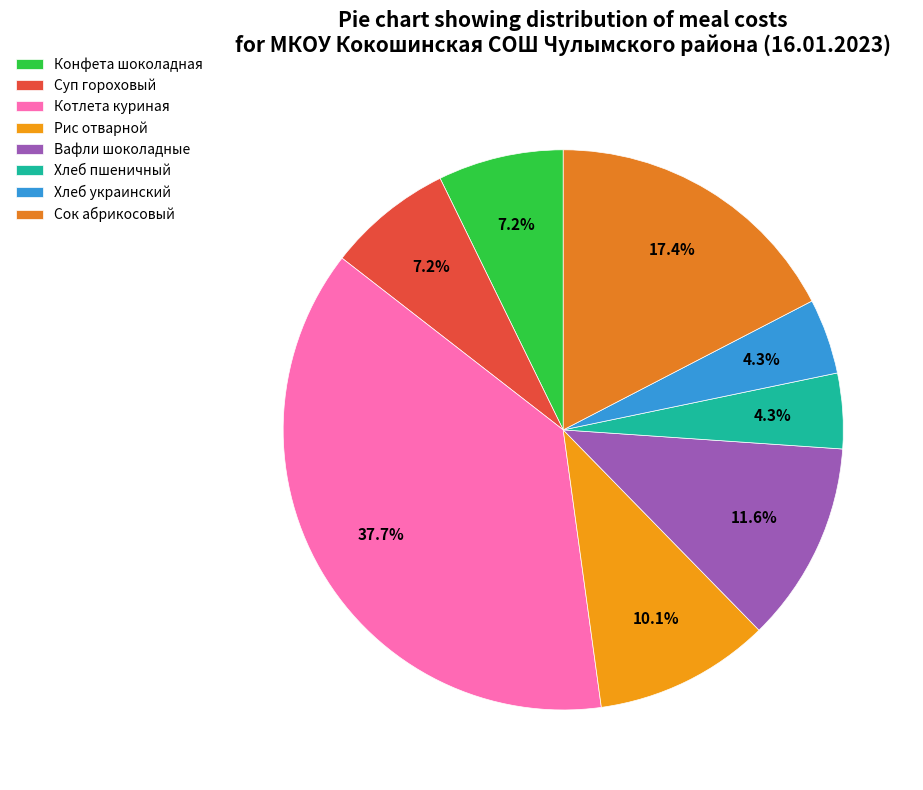

To the nearest percent, what percentage of the pie is Рис отварной?

10%